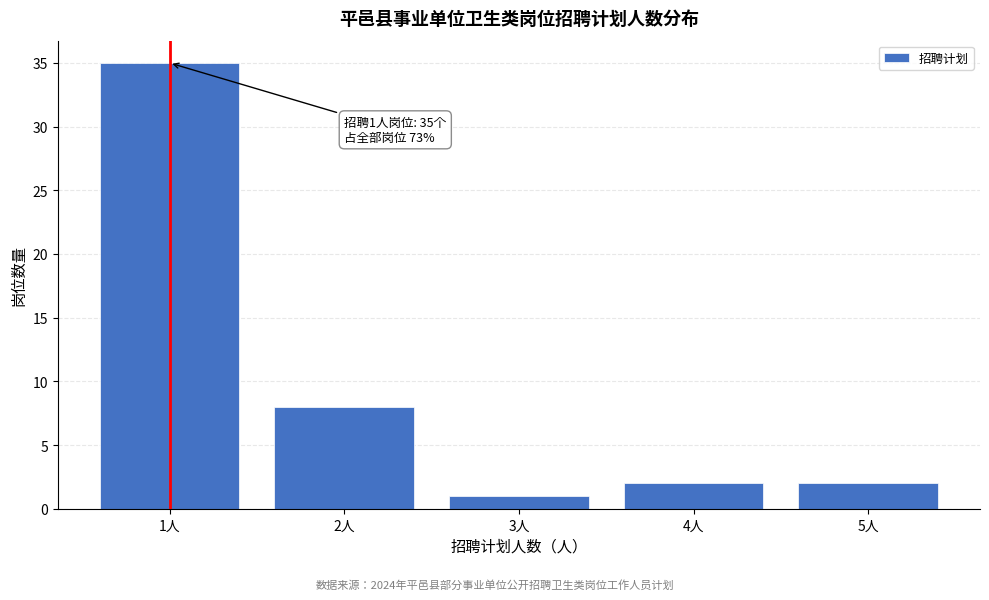

Reading left to right, what are all the values shown in this chart?

1人=35	2人=8	3人=1	4人=2	5人=2